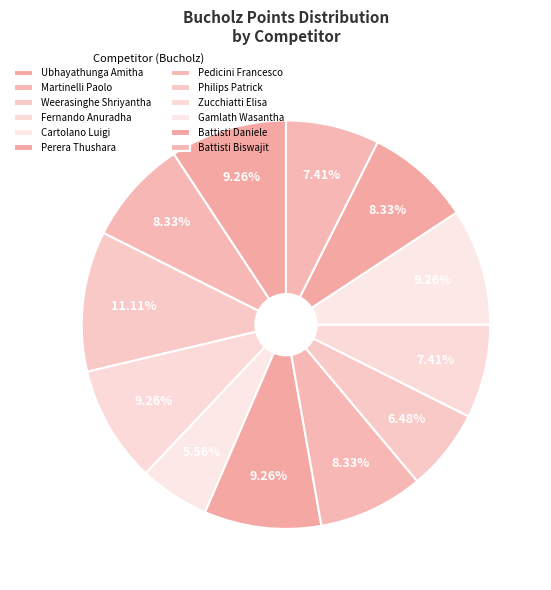

What percentage is the Battisti Biswajit slice, to the nearest percent?

7%